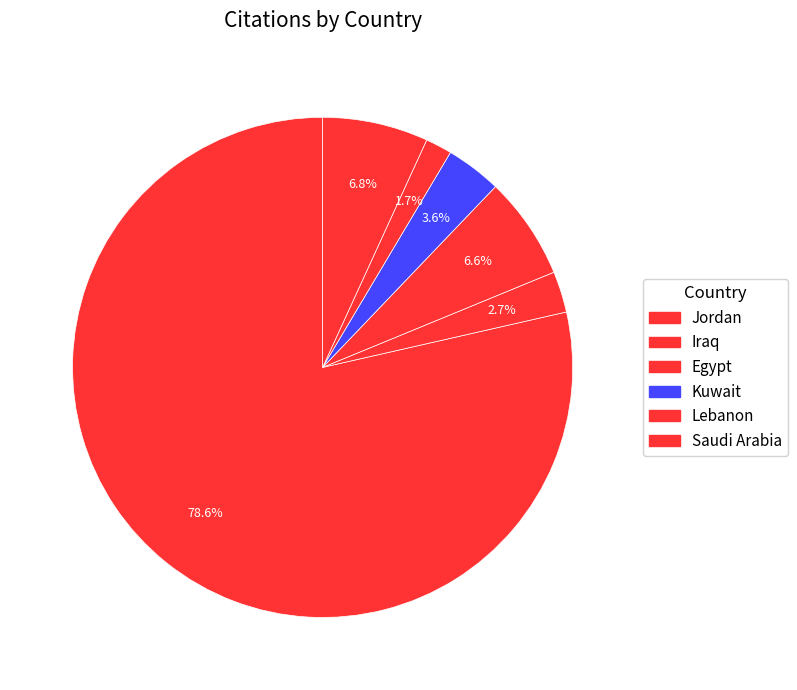

Is there a majority slice in this chart?

Yes